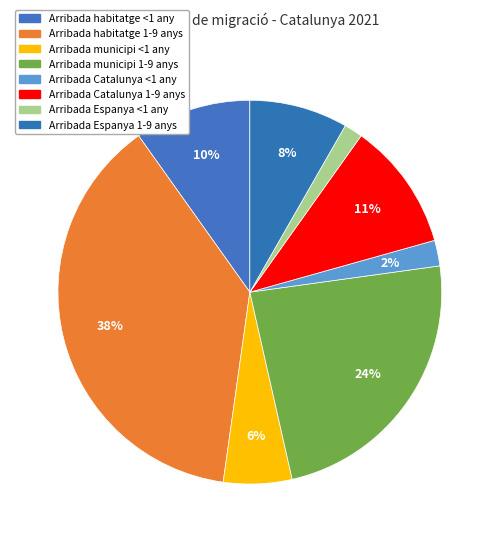

What is the ratio of the value at Arribada Espanya <1 any to the value at Arribada Espanya 1-9 anys?

0.2